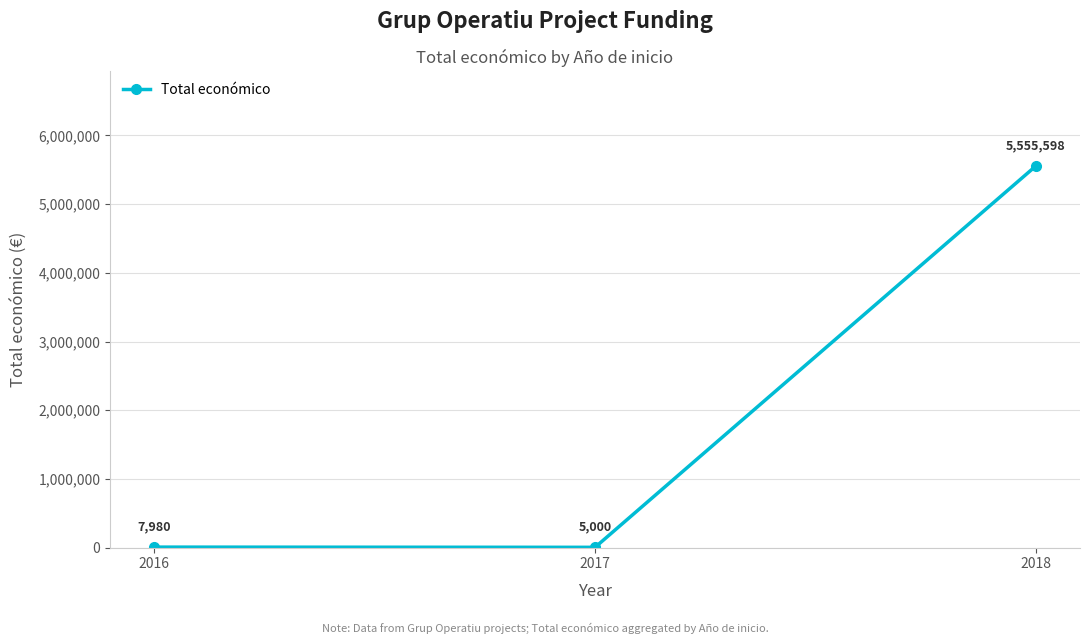

Read the value at 2017.

5000